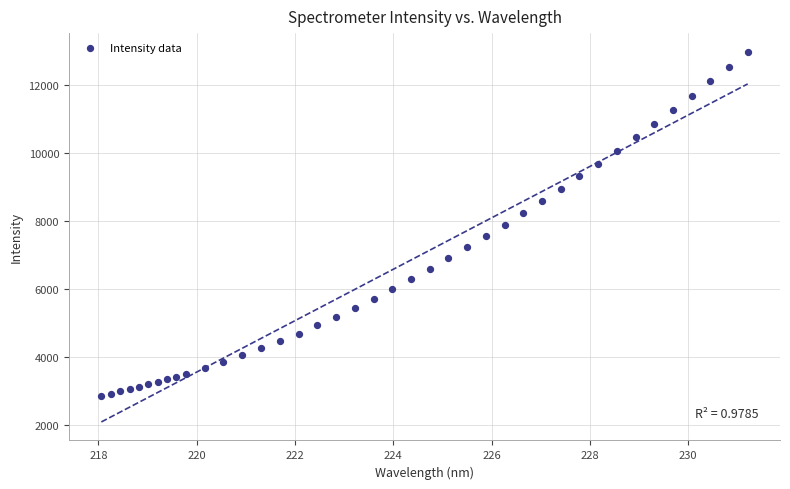

What is the range of Y values (max minus min)?

10099.9